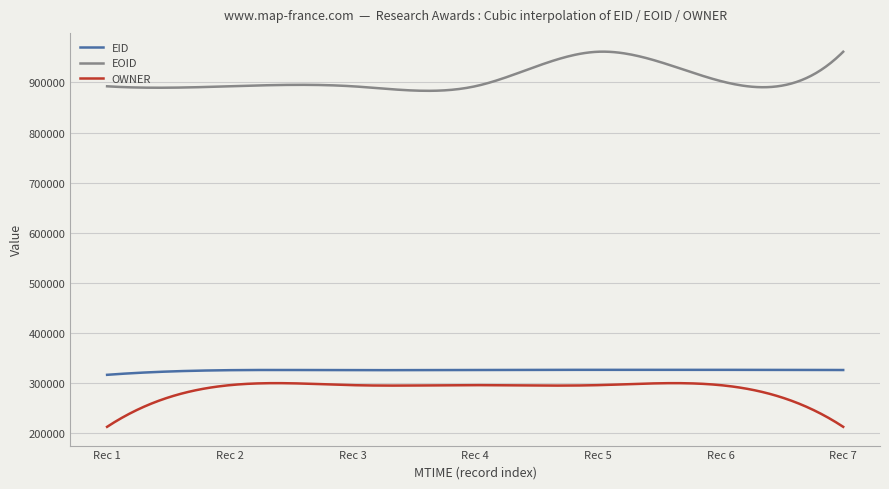

Does the chart display data point markers on the line(s)?

No